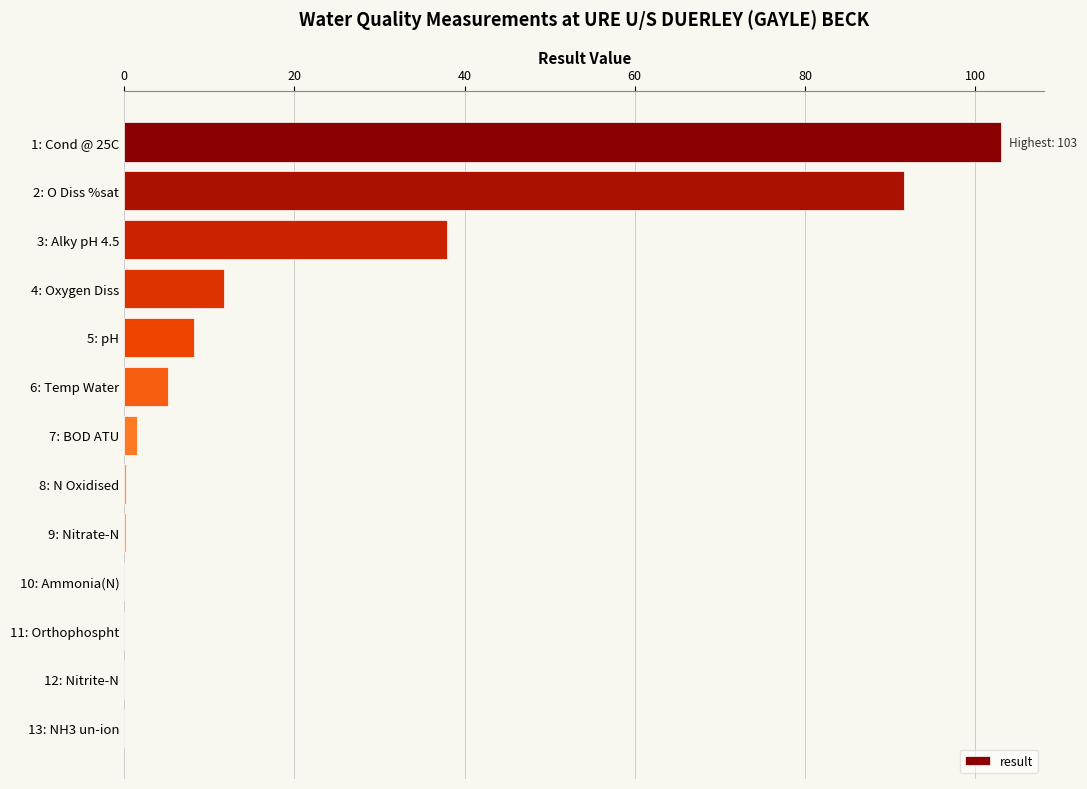

What is the greatest value displayed?

103.0